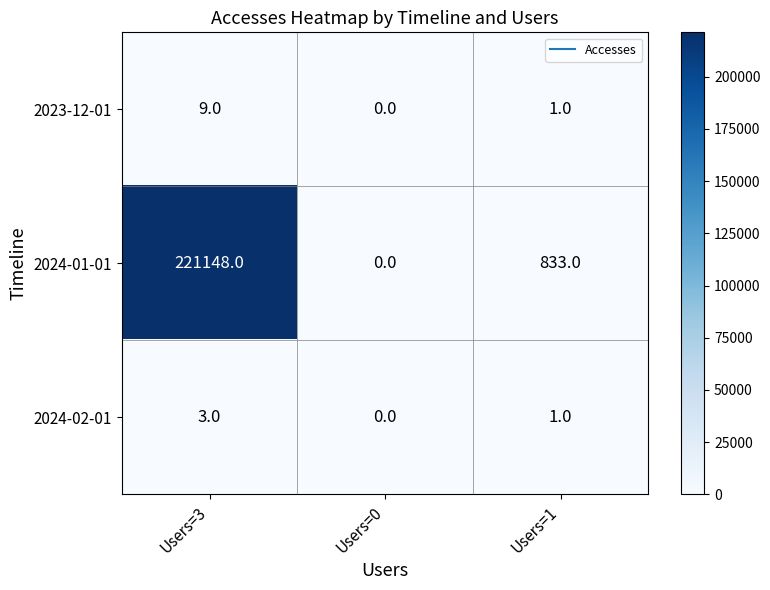

How many distinct data groups are displayed?

3